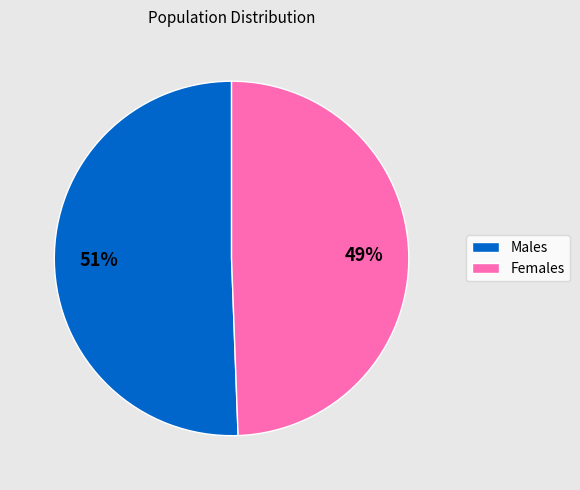

Is there a majority slice in this chart?

Yes